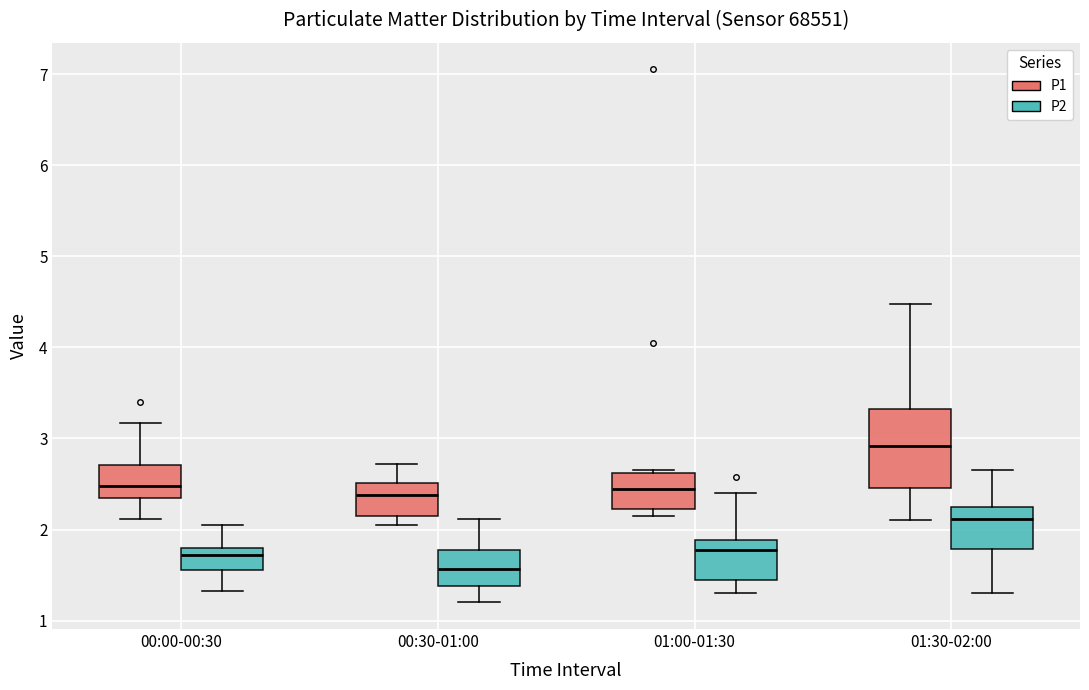

Which box is the tallest, from its lower edge to its upper edge?

01:30-02:00 (P1)